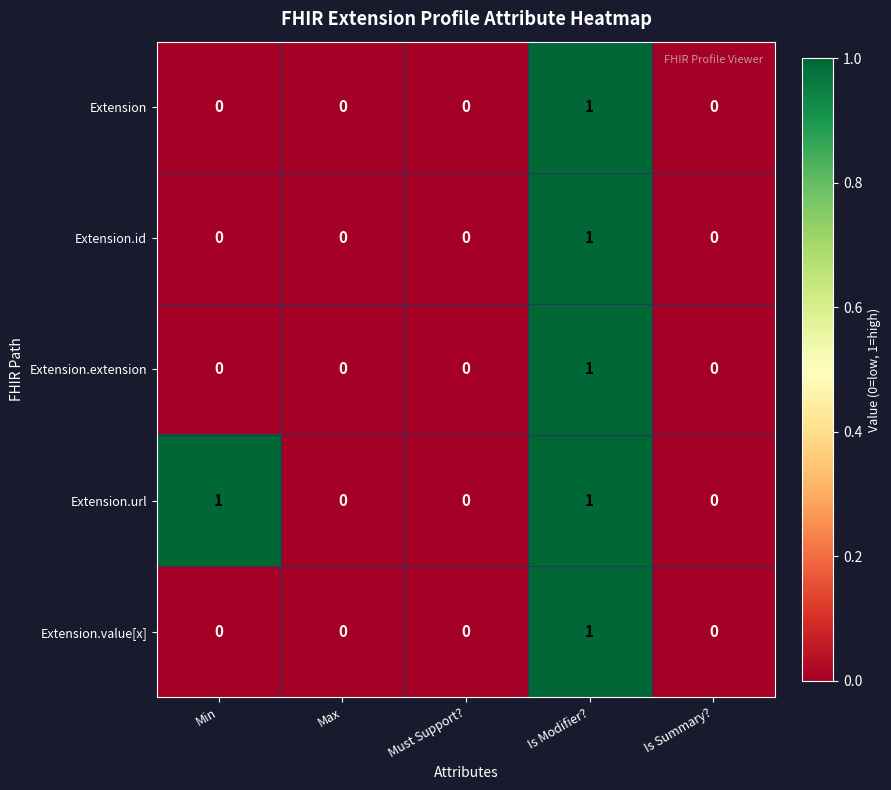

What is the spread (max minus min) of values at Min?

1